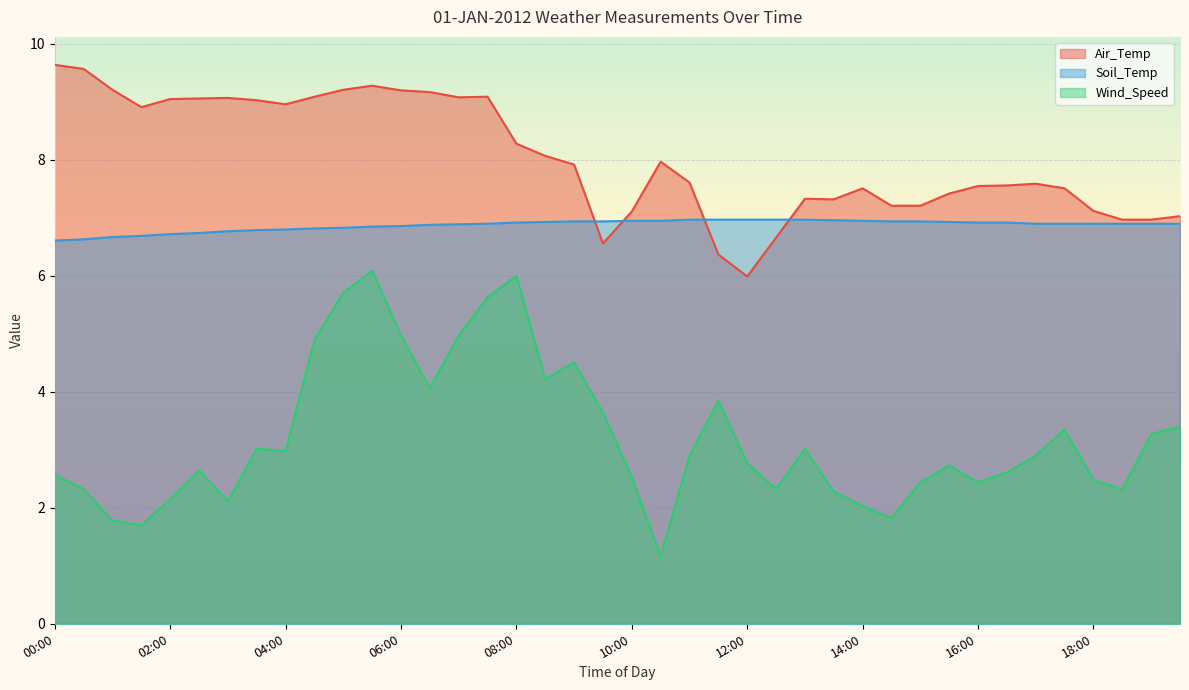

What is the sum of the Air_Temp values at 14:00 and 18:00?

14.6